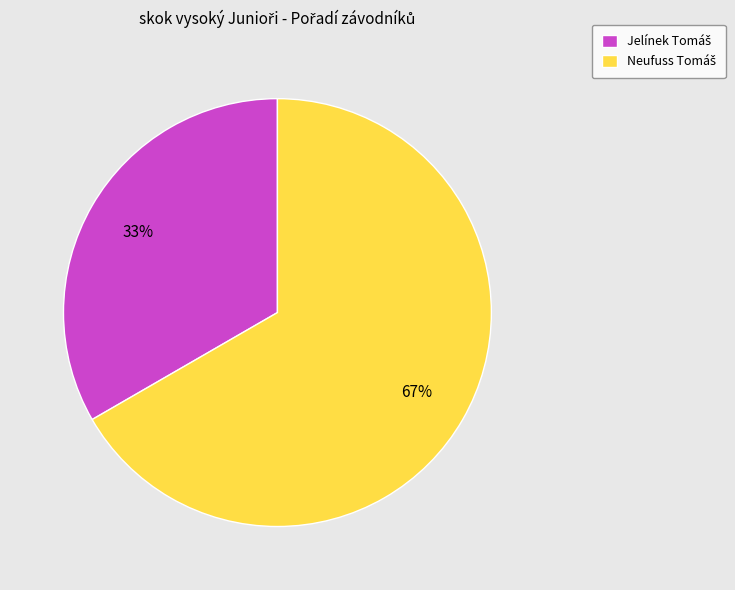

To the nearest percent, what is the average slice percentage?

50%